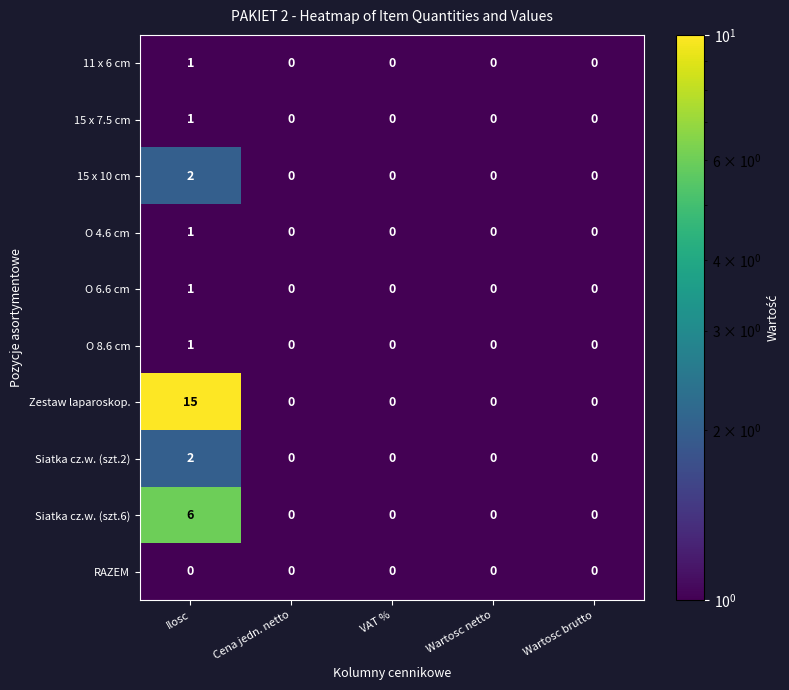

What is the maximum value shown in the chart?

15